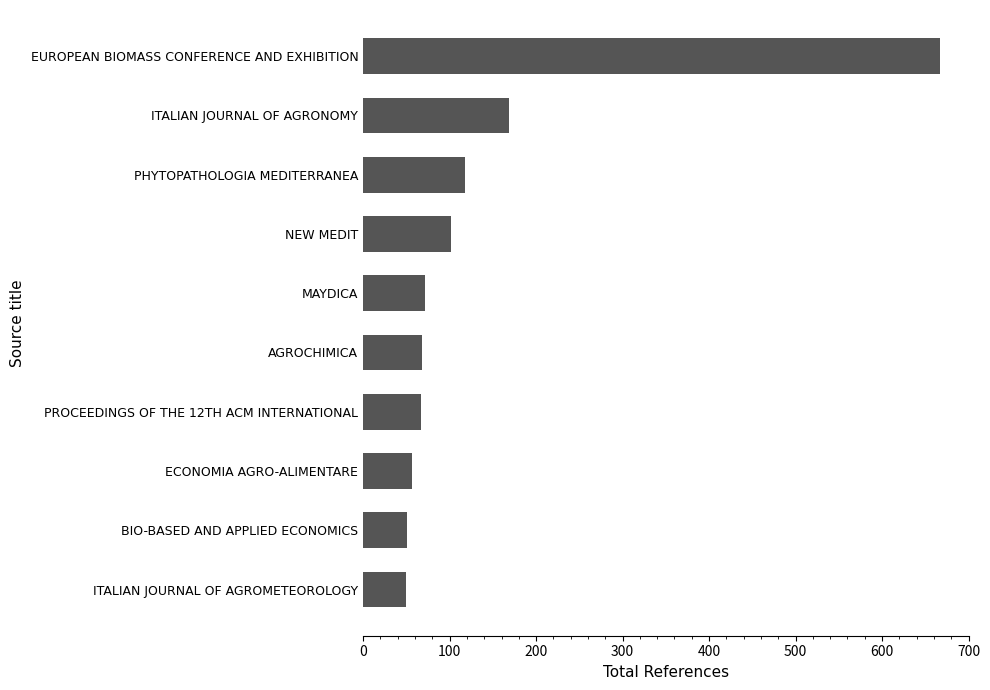

What is the difference between the values at PHYTOPATHOLOGIA MEDITERRANEA and ITALIAN JOURNAL OF AGRONOMY?

51